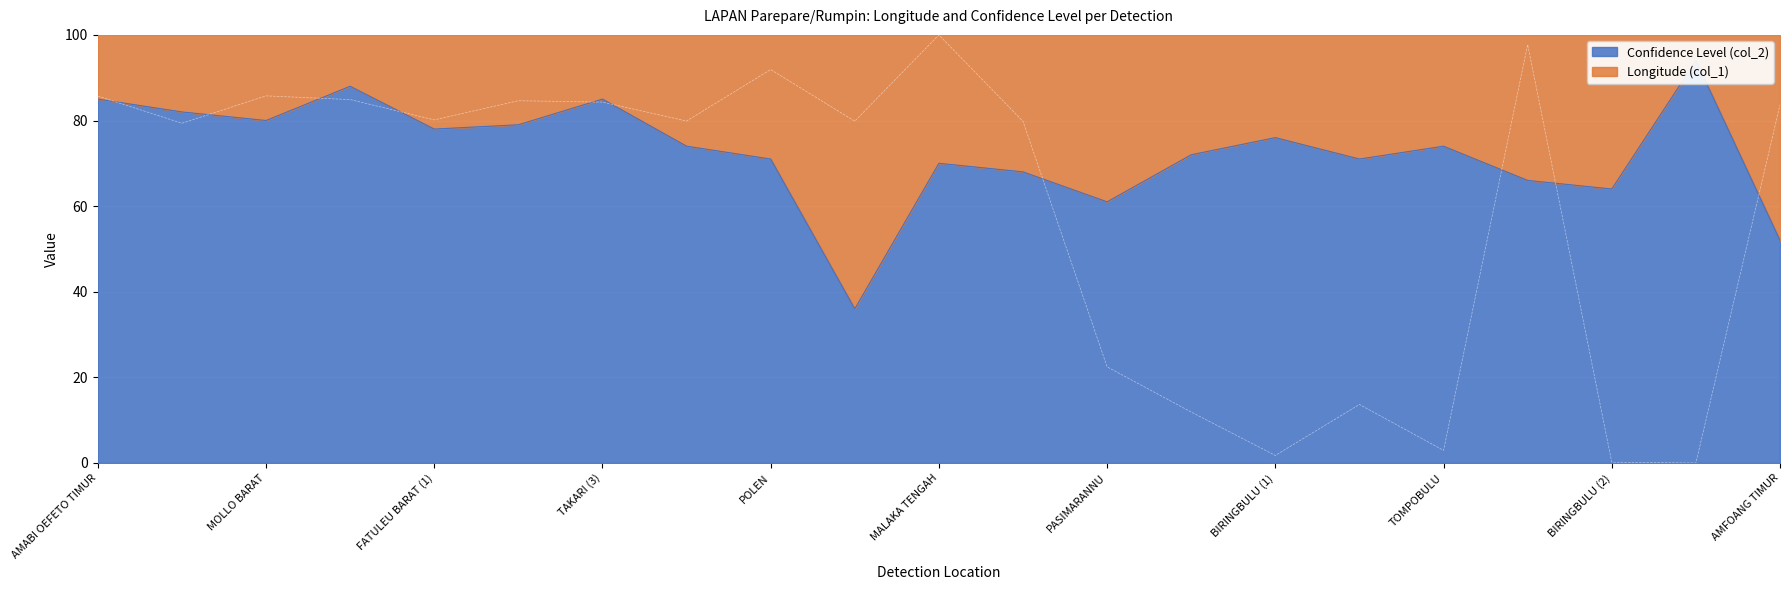

Between FATULEU BARAT (2) and AMFOANG TIMUR, which series saw the biggest shift?

Confidence Level (col_2)